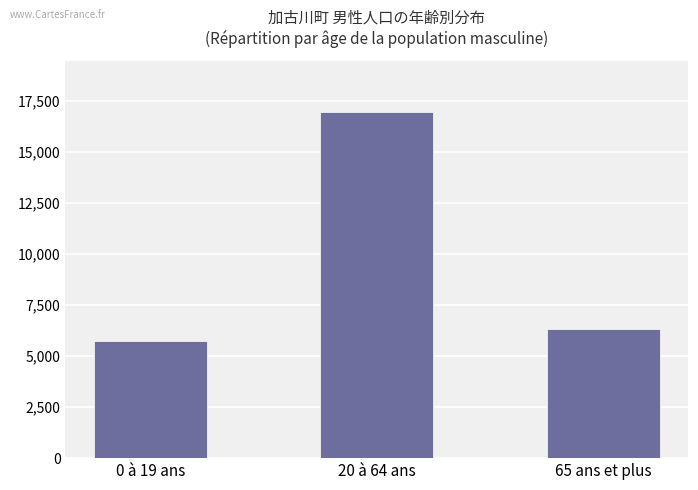

How many bars are there in total?

3